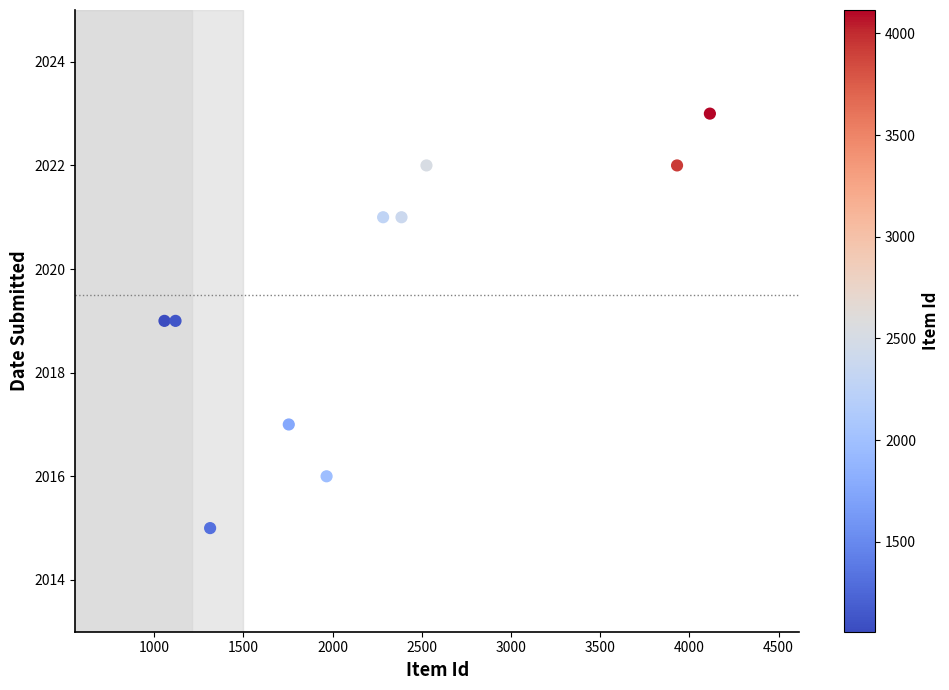

What is the average Y value?

2020